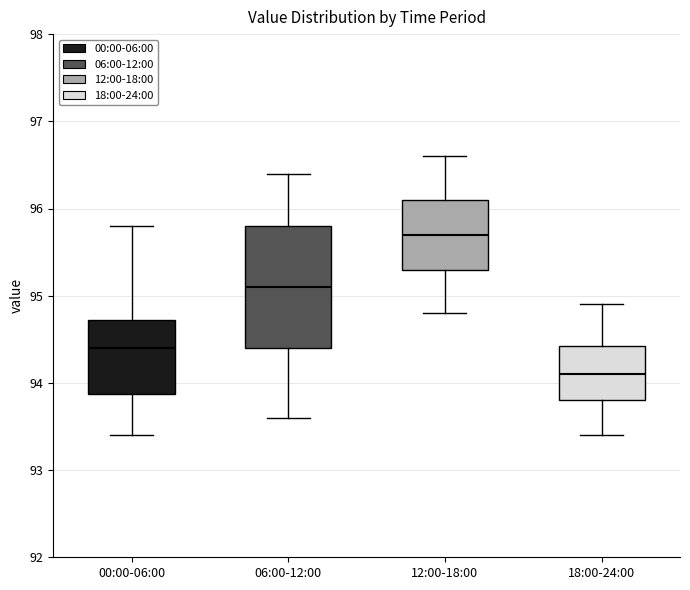

Reading left to right, transcribe this box plot: for each box, give where its median line is, the range the box spans, and where its two whiskers end, as read against the y-axis. The values are not printed on the chart, so give them approximately, as read against the axis.

00:00-06:00: median 94.4, box 93.9 to 94.7, whiskers 93.4 to 95.8
06:00-12:00: median 95.1, box 94.4 to 95.8, whiskers 93.6 to 96.4
12:00-18:00: median 95.7, box 95.3 to 96.1, whiskers 94.8 to 96.6
18:00-24:00: median 94.1, box 93.8 to 94.4, whiskers 93.4 to 94.9